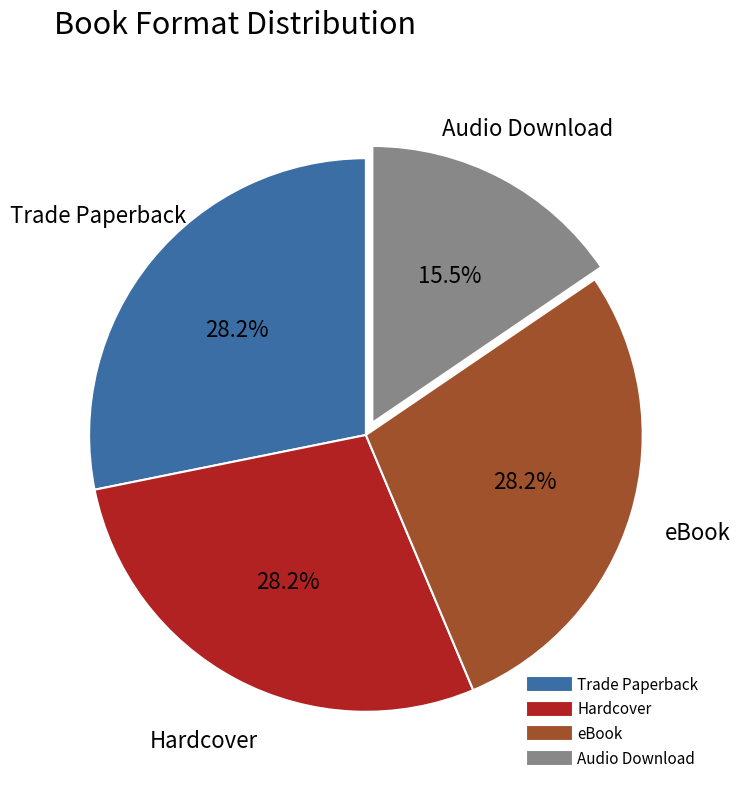

How many segments does this pie chart have?

4